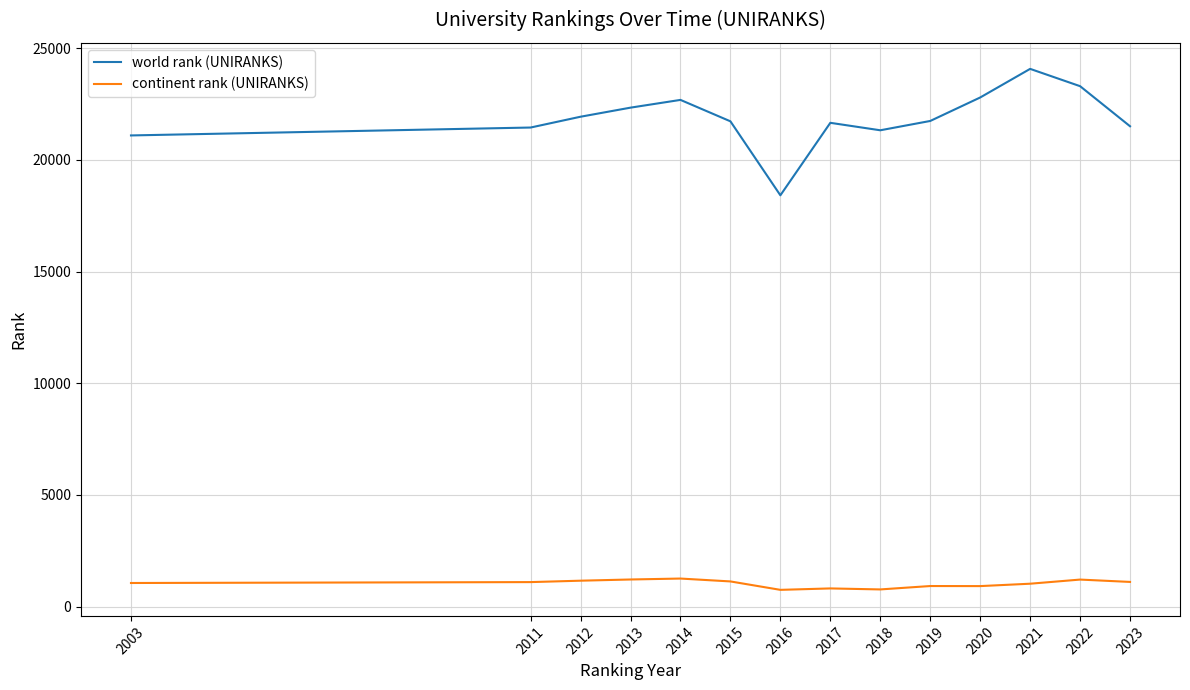

What is the approximate value of world rank (UNIRANKS) at 2013, to the nearest 50?

22350